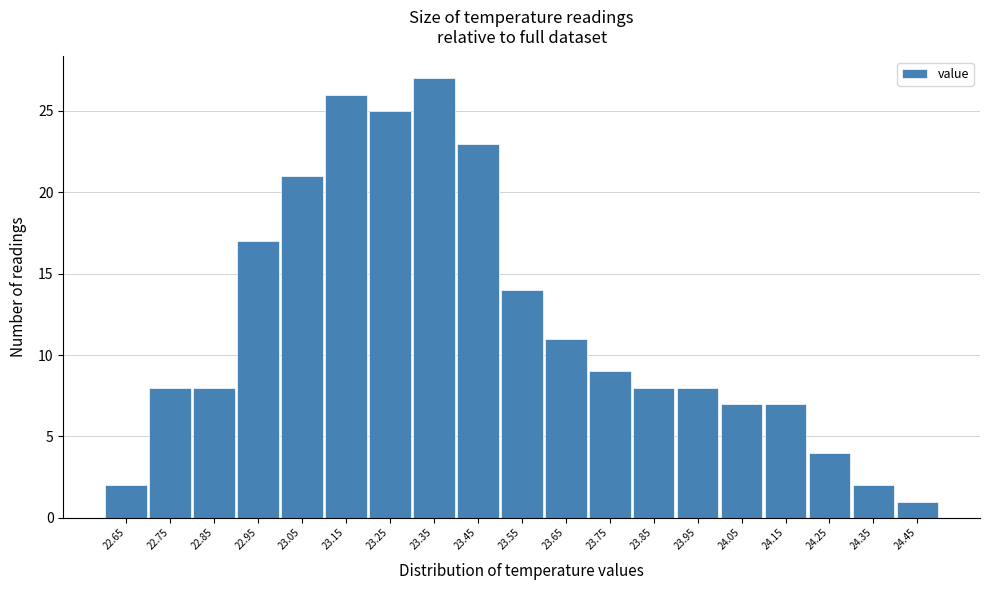

Reading right to left, what are all the values shown in this chart?

24.45=1	24.35=2	24.25=4	24.15=7	24.05=7	23.95=8	23.85=8	23.75=9	23.65=11	23.55=14	23.45=23	23.35=27	23.25=25	23.15=26	23.05=21	22.95=17	22.85=8	22.75=8	22.65=2